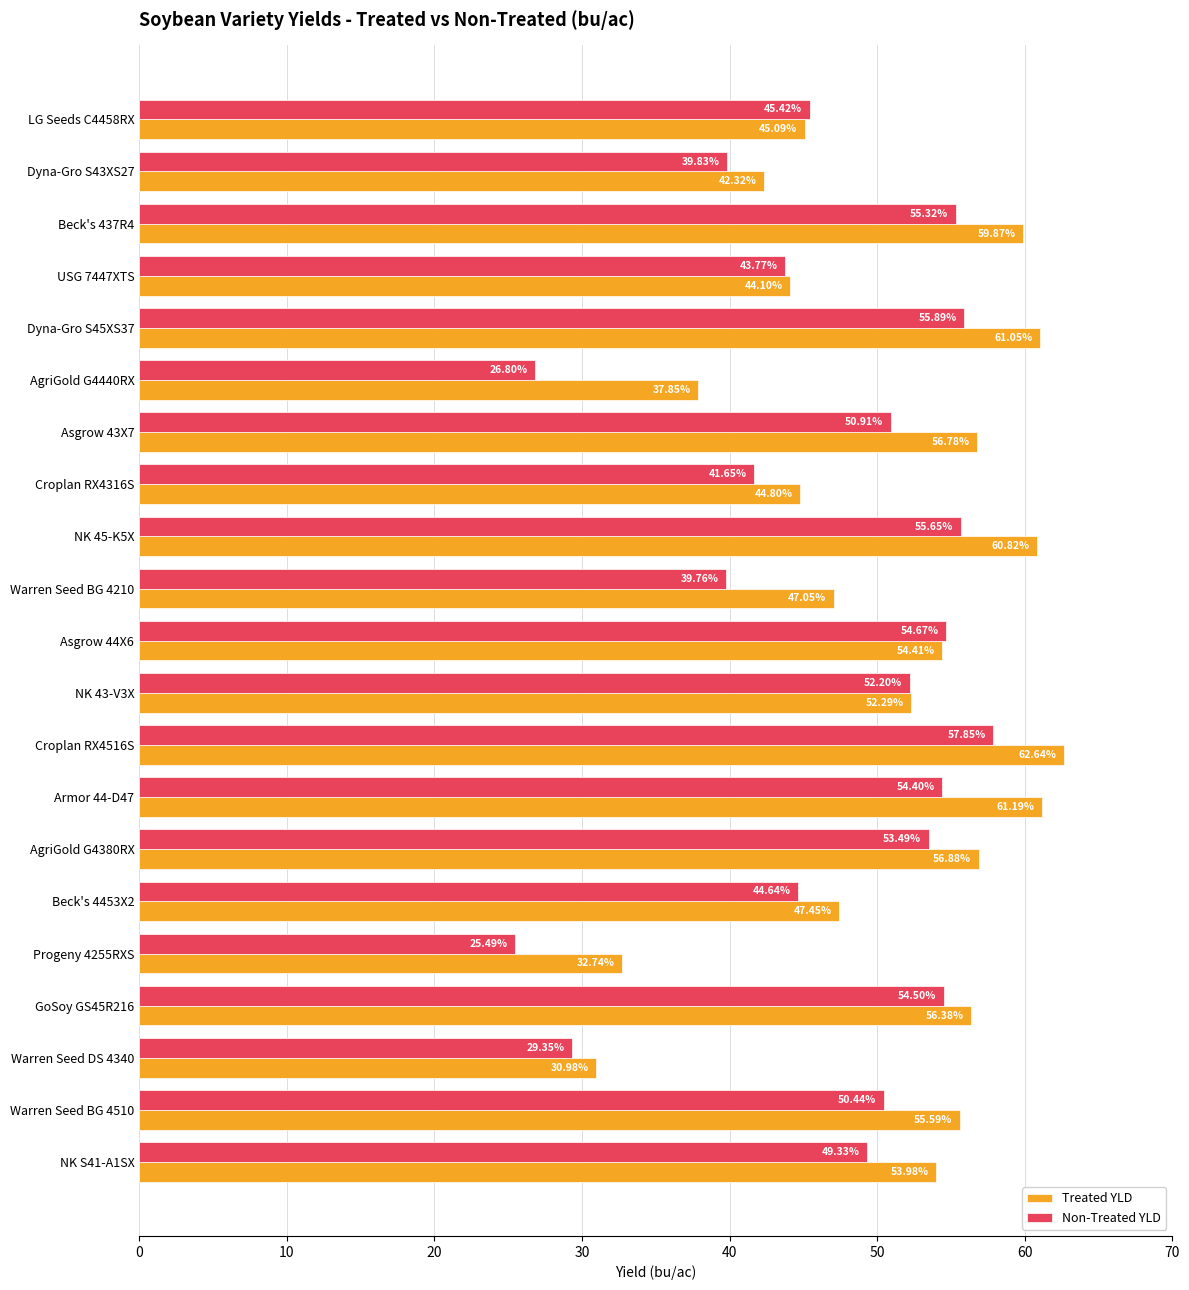

Which series has the largest range (max minus min)?

Non-Treated YLD